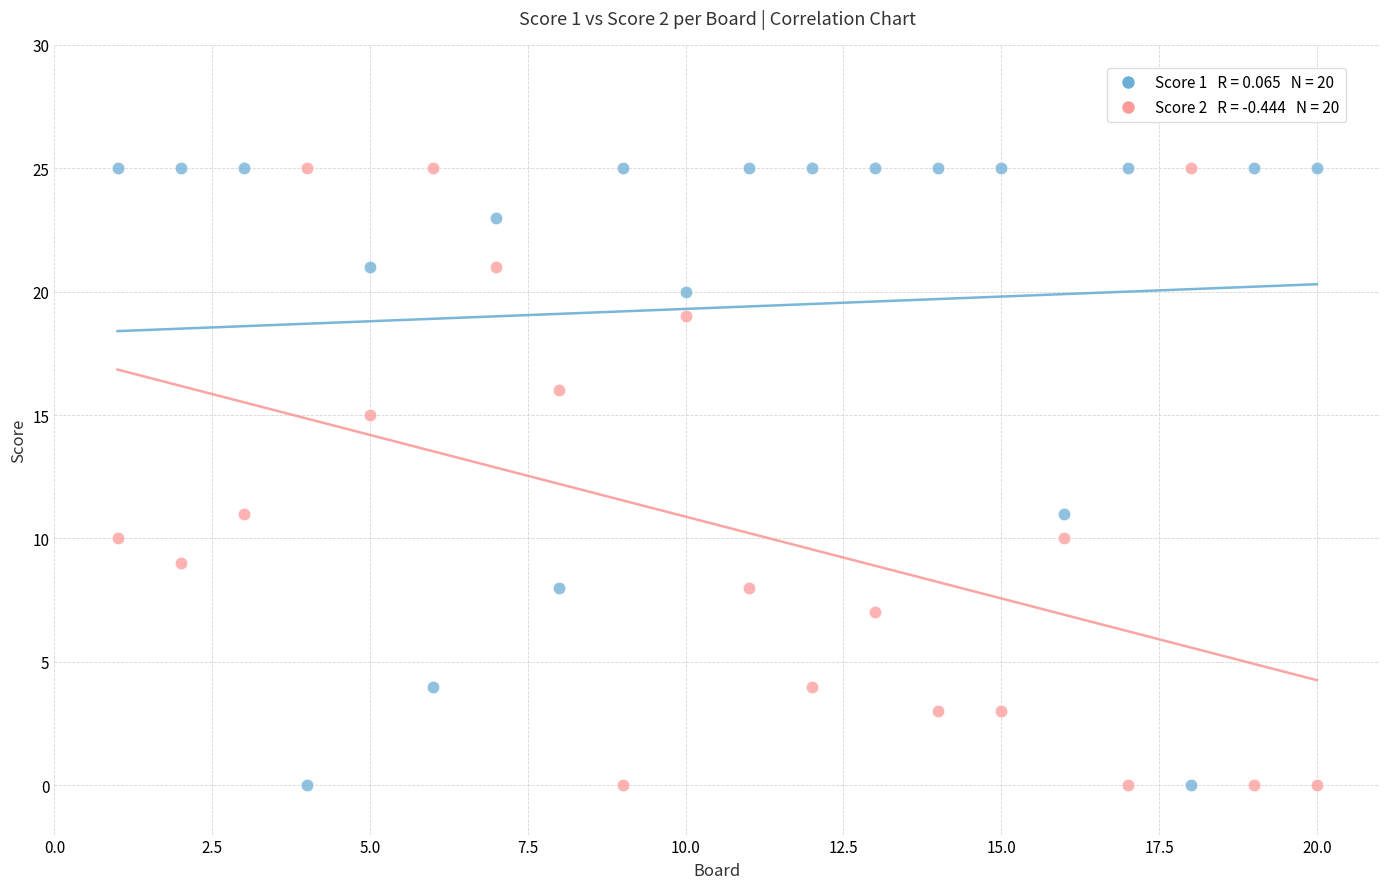

Across all data points, what is the range of Y values (max minus min)?

25